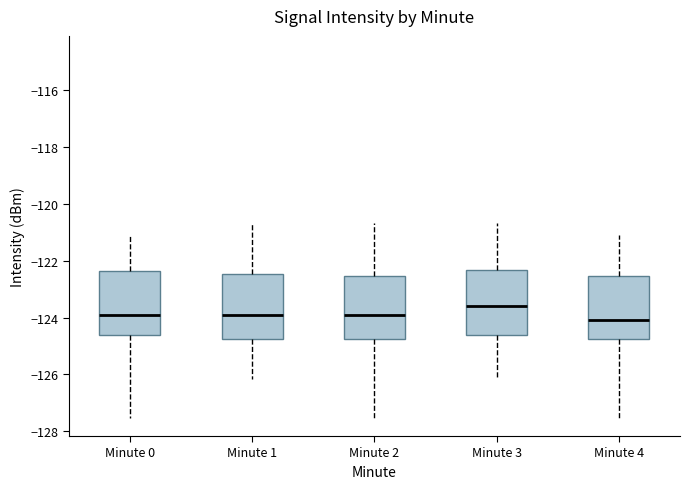

Reading left to right, transcribe this box plot: for each box, give where its median line is, the range the box spans, and where its two whiskers end, as read against the y-axis. The values are not printed on the chart, so give them approximately, as read against the axis.

Minute 0: median -124.0, box -124.6 to -122.4, whiskers -127.6 to -121.2
Minute 1: median -124.0, box -124.8 to -122.4, whiskers -126.2 to -120.6
Minute 2: median -124.0, box -124.8 to -122.6, whiskers -127.6 to -120.6
Minute 3: median -123.6, box -124.6 to -122.4, whiskers -126.2 to -120.6
Minute 4: median -124.0, box -124.8 to -122.6, whiskers -127.6 to -121.2